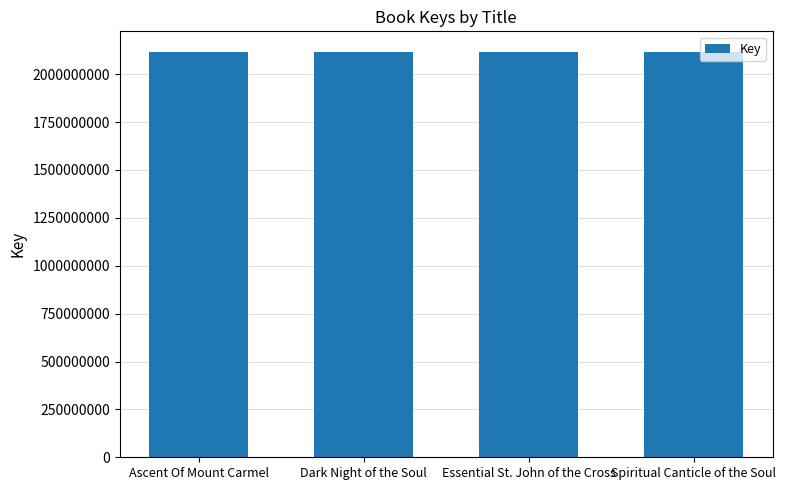

What is the maximum value shown in the chart?

2118114970